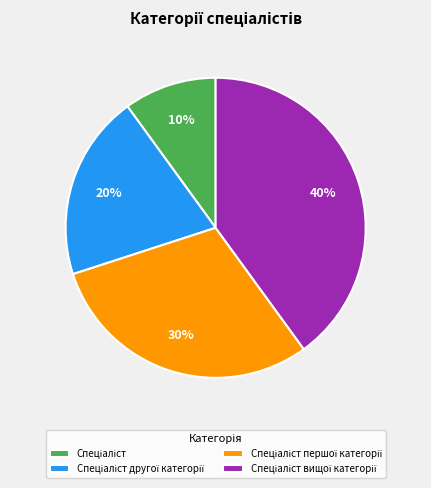

Does any single category account for the majority?

No